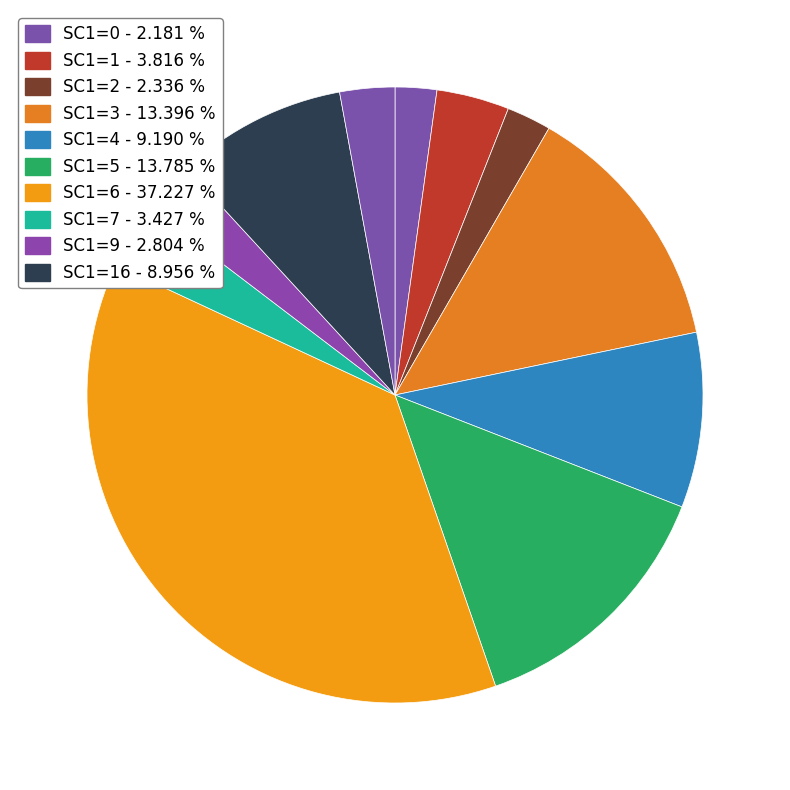

Count the number of slices in the pie.

11